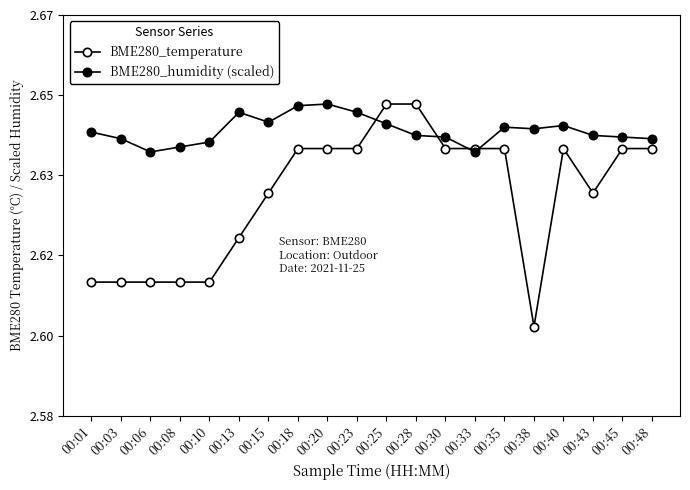

How many interior local peaks does the BME280_temperature series have?

1